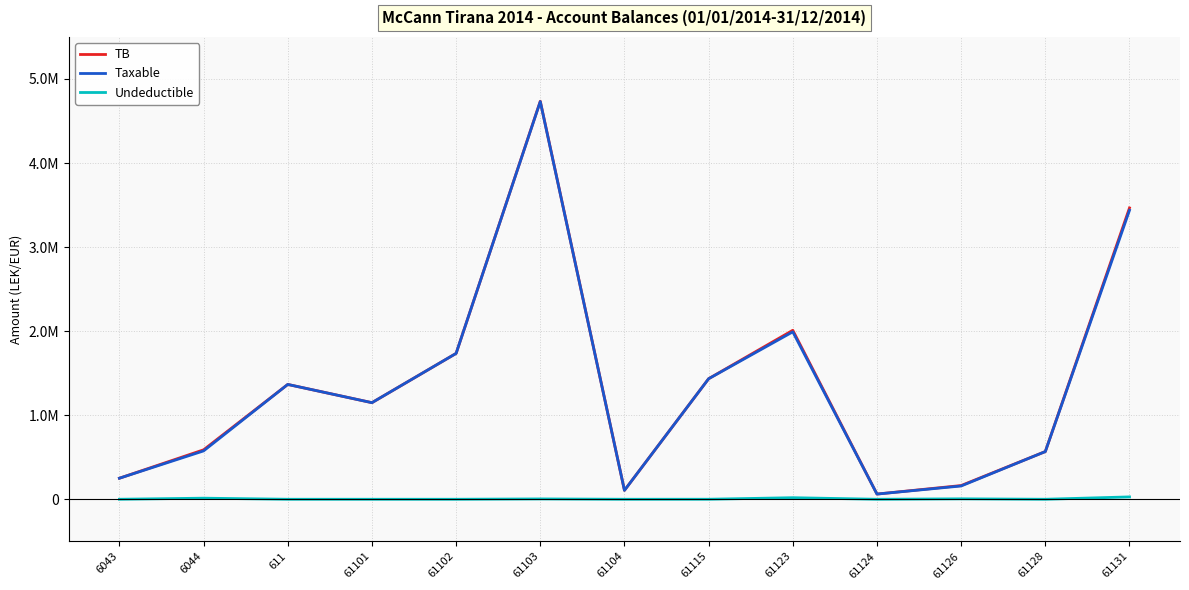

What is the value of the TB point at the 4th from the left?

1149043.7